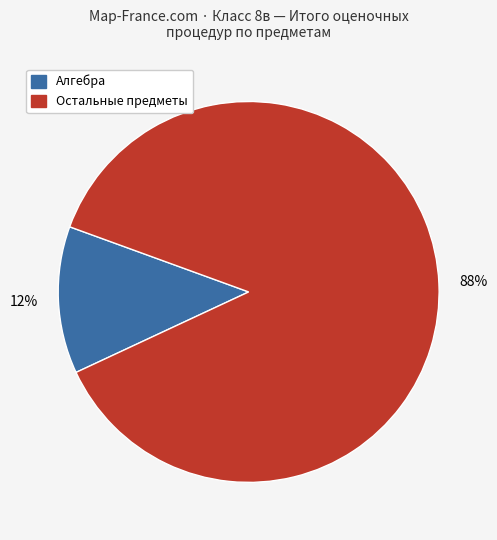

To the nearest percent, what is the average slice percentage?

50%